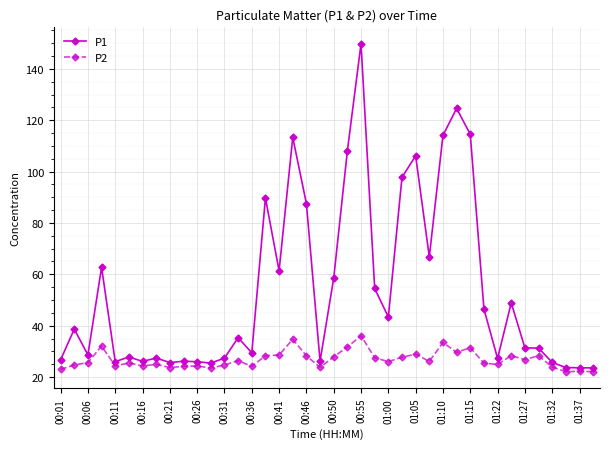

What is the greatest value displayed?

149.8